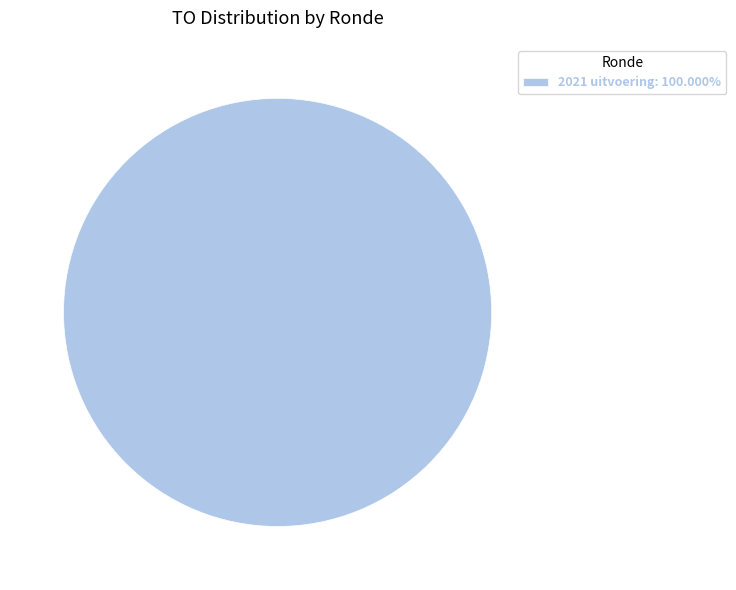

Does any single category account for the majority?

Yes